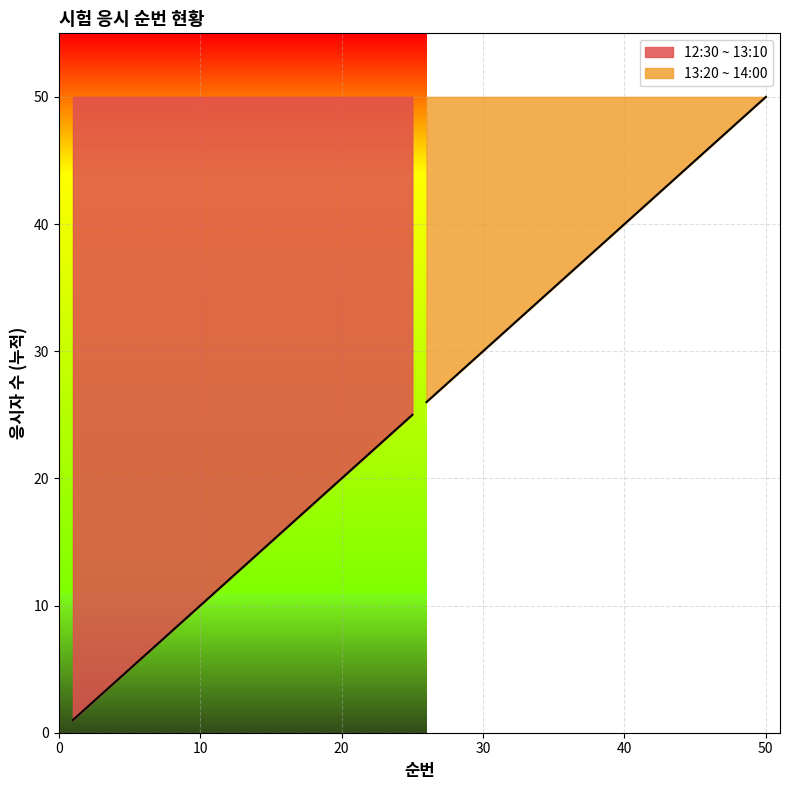

How many data points in 13:20 ~ 14:00 are less than 38?

12